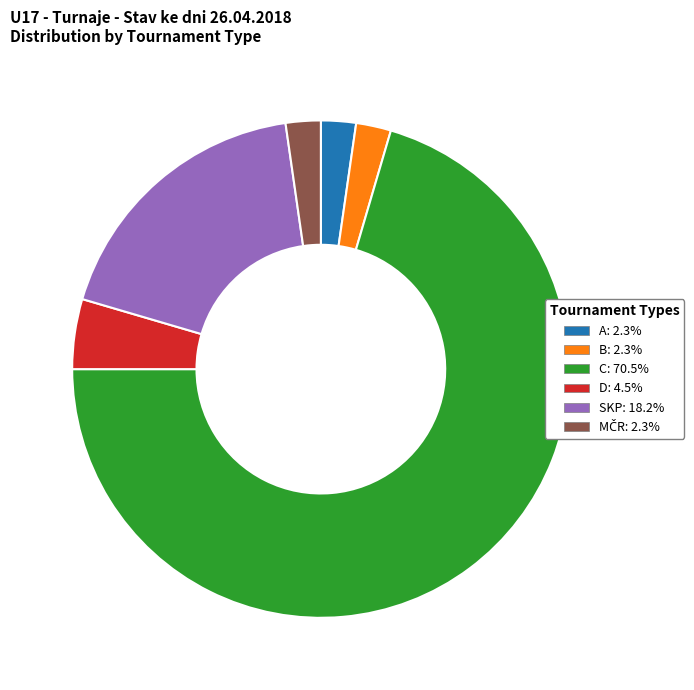

Is there a majority slice in this chart?

Yes